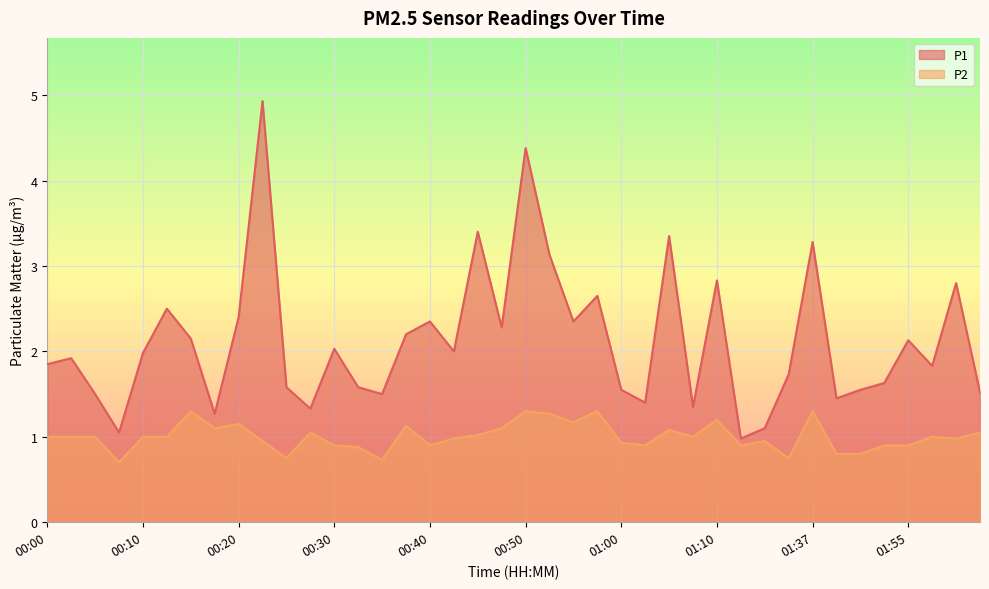

In P1, how many points are lower than both neighbors (excluding endpoints)?

12